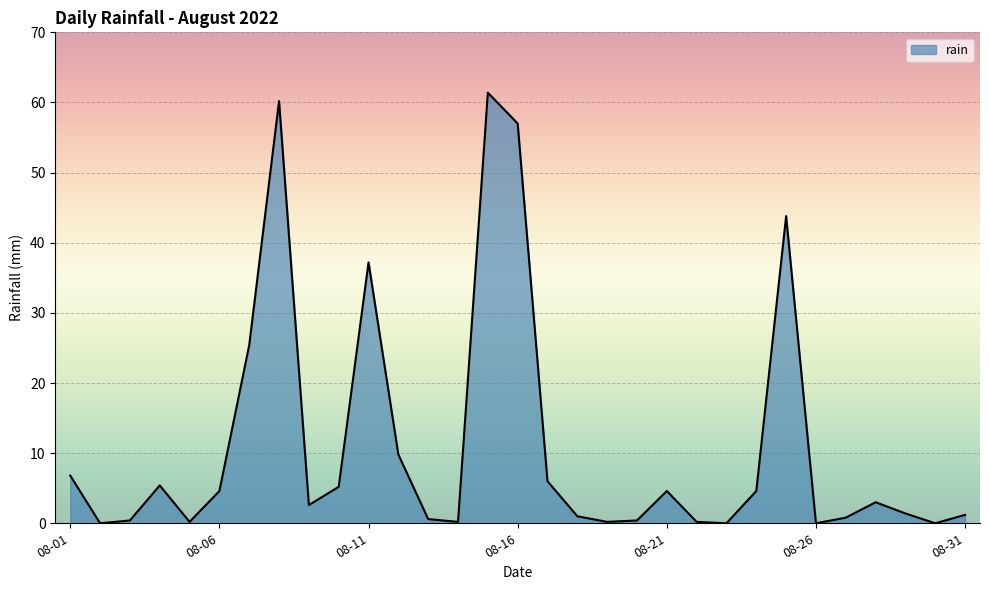

What is the difference between the maximum and minimum values?

61.4